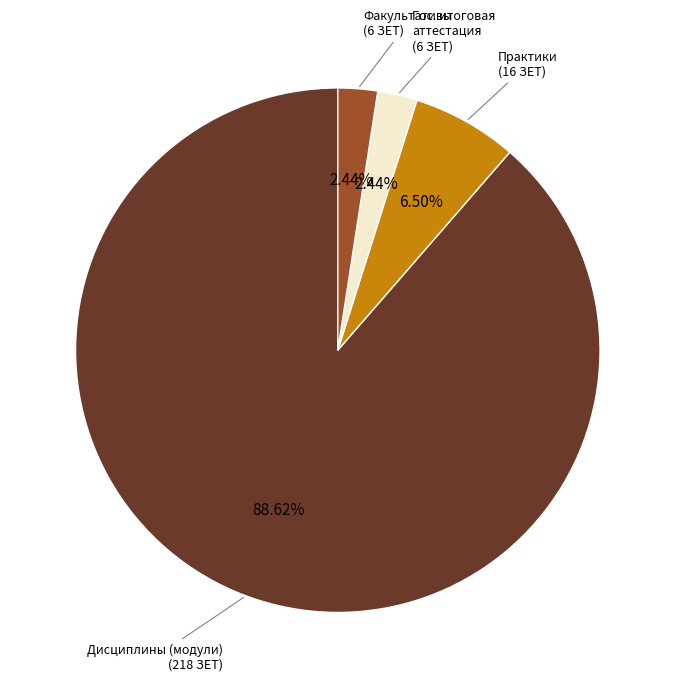

Which category accounts for the majority?

Дисциплины (модули) (218 ЗЕТ)